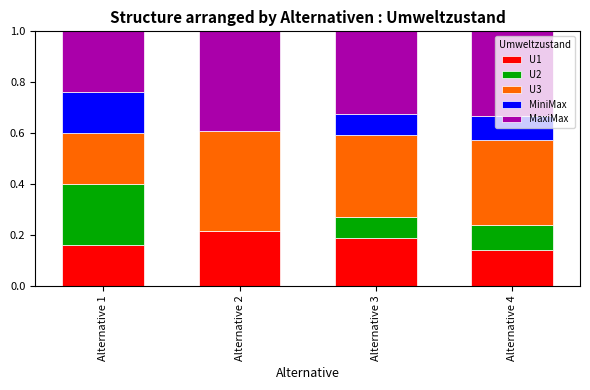

Are the bars grouped side by side (vs. stacked)?

No